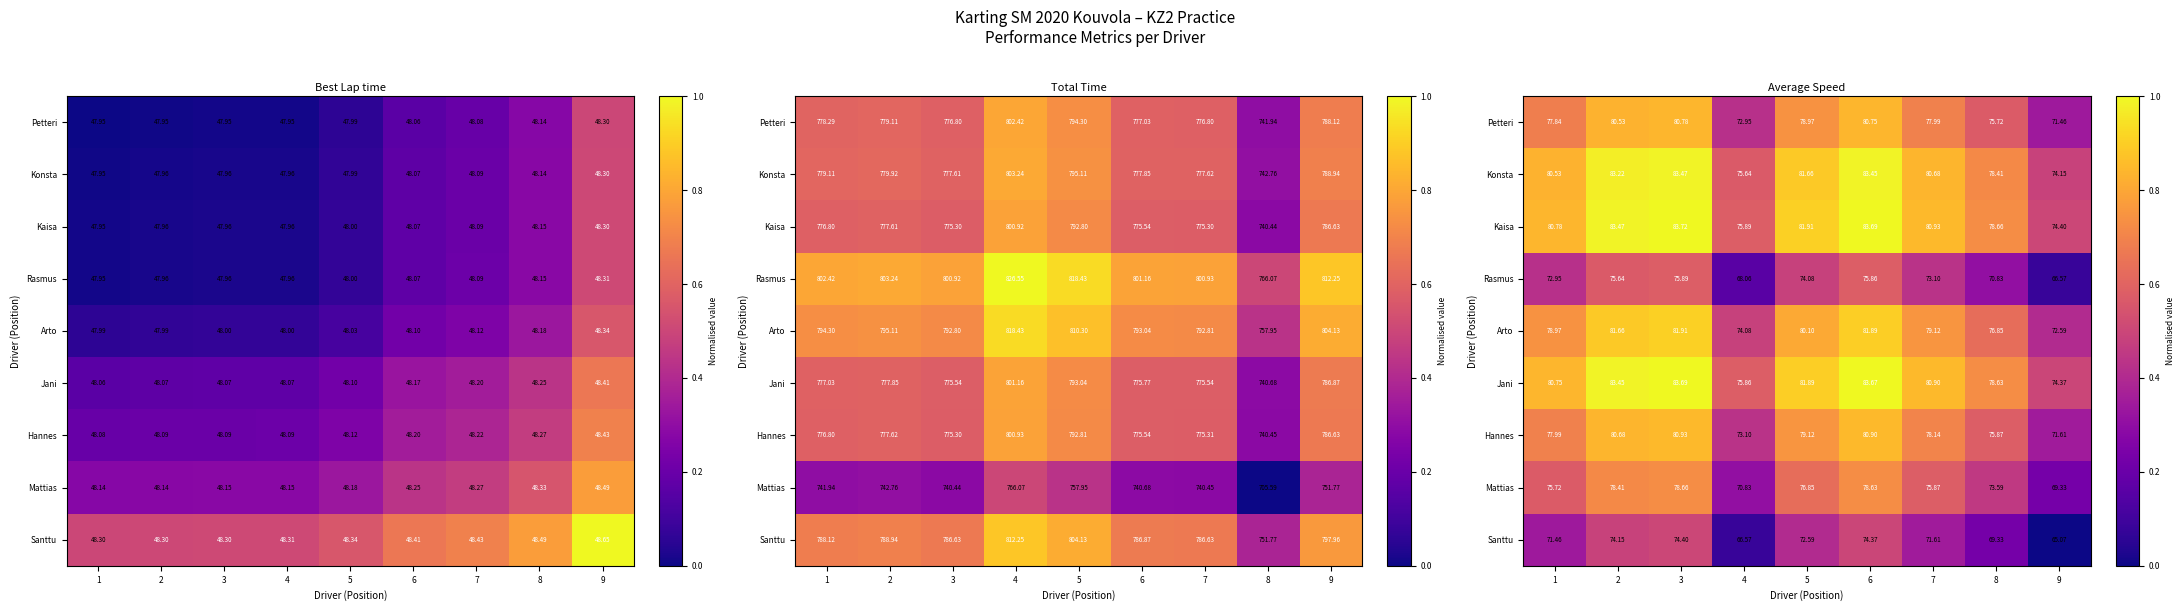

The Arto series shows 1.4 at 7. True or false?

False